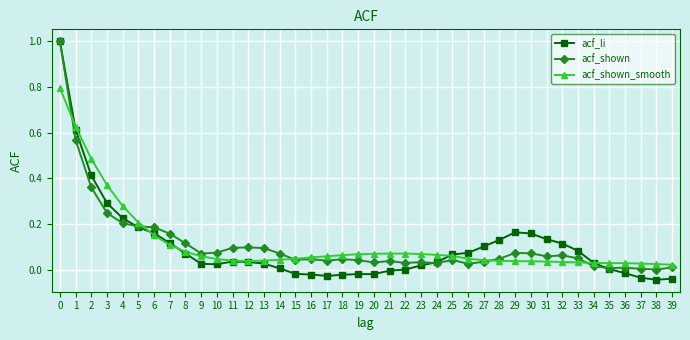

Is the value of acf_li at 22 greater than the value of acf_shown_smooth at 11?

No